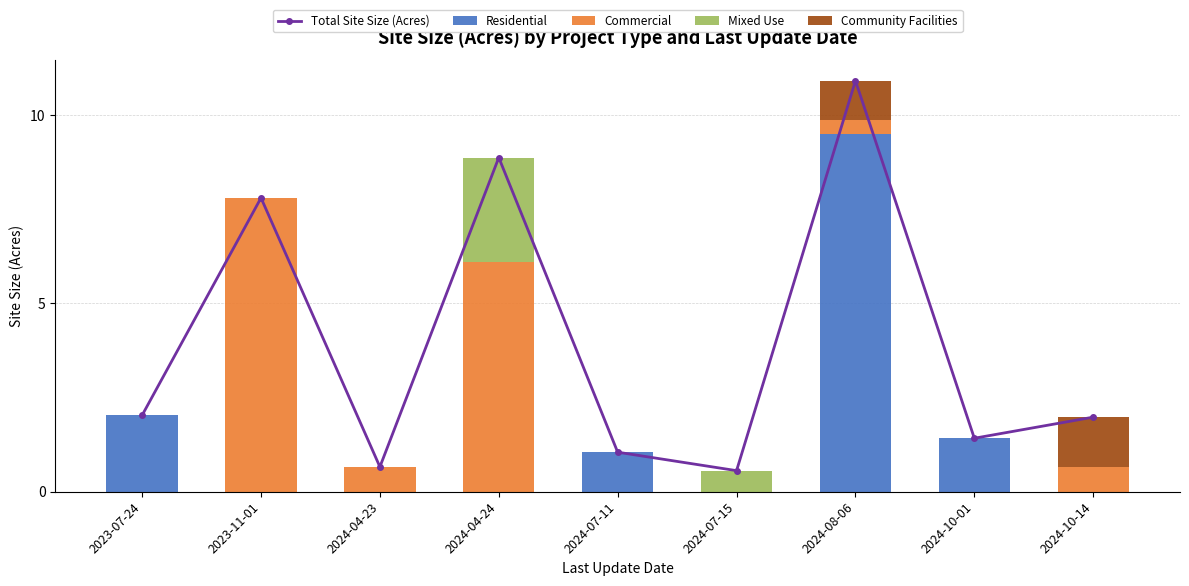

What is the label of the 6th bar from the left?

2024-07-15